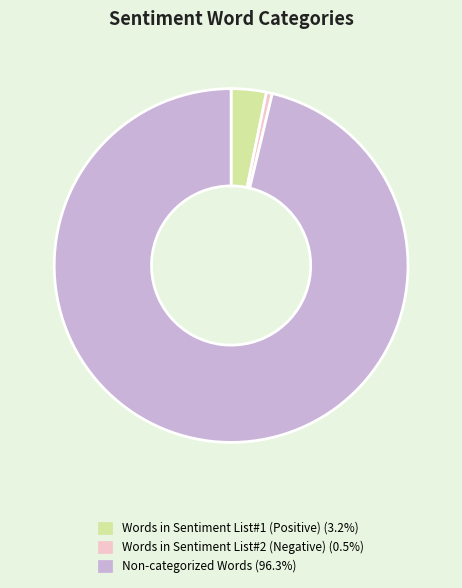

Is there a majority slice in this chart?

Yes